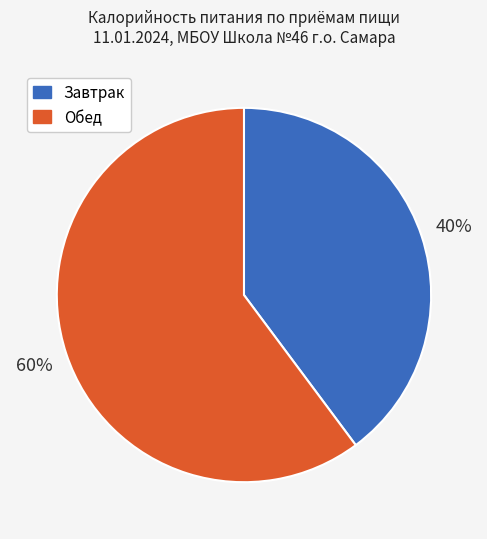

Count the number of slices in the pie.

2